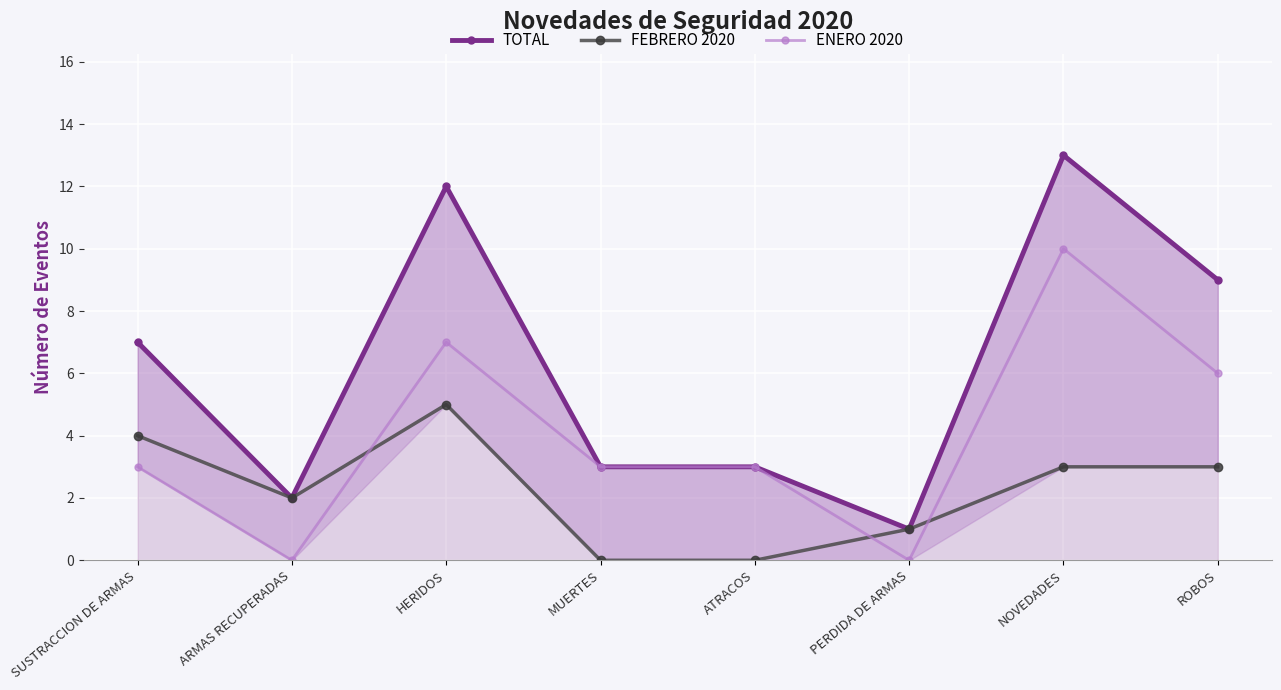

True or false: ENERO 2020 and TOTAL cross at least once.

False